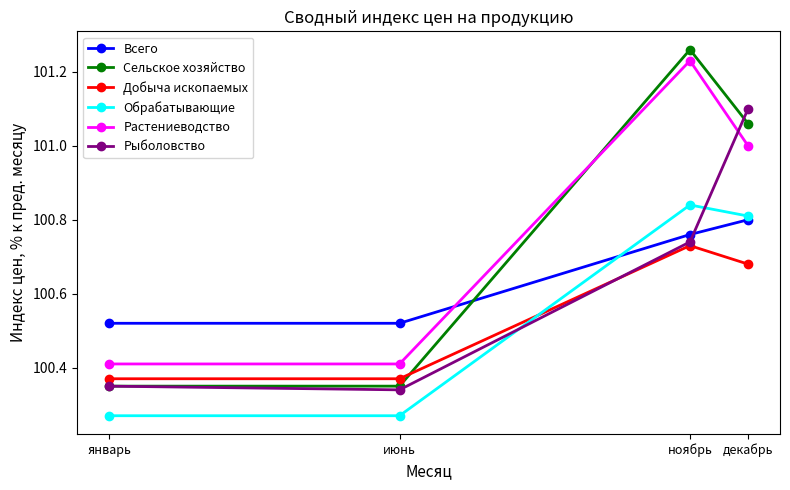

What is the label of the 2nd point from the left?

июнь